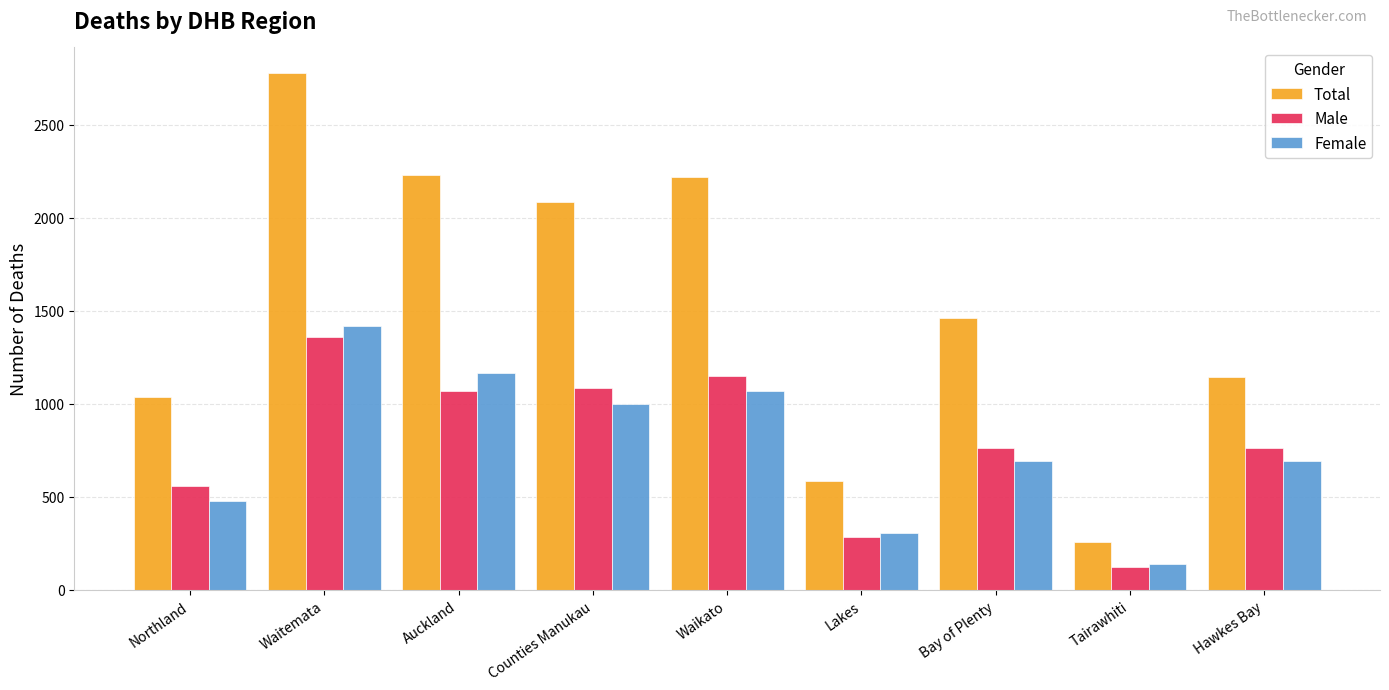

What is the sum of all Female values?

6951